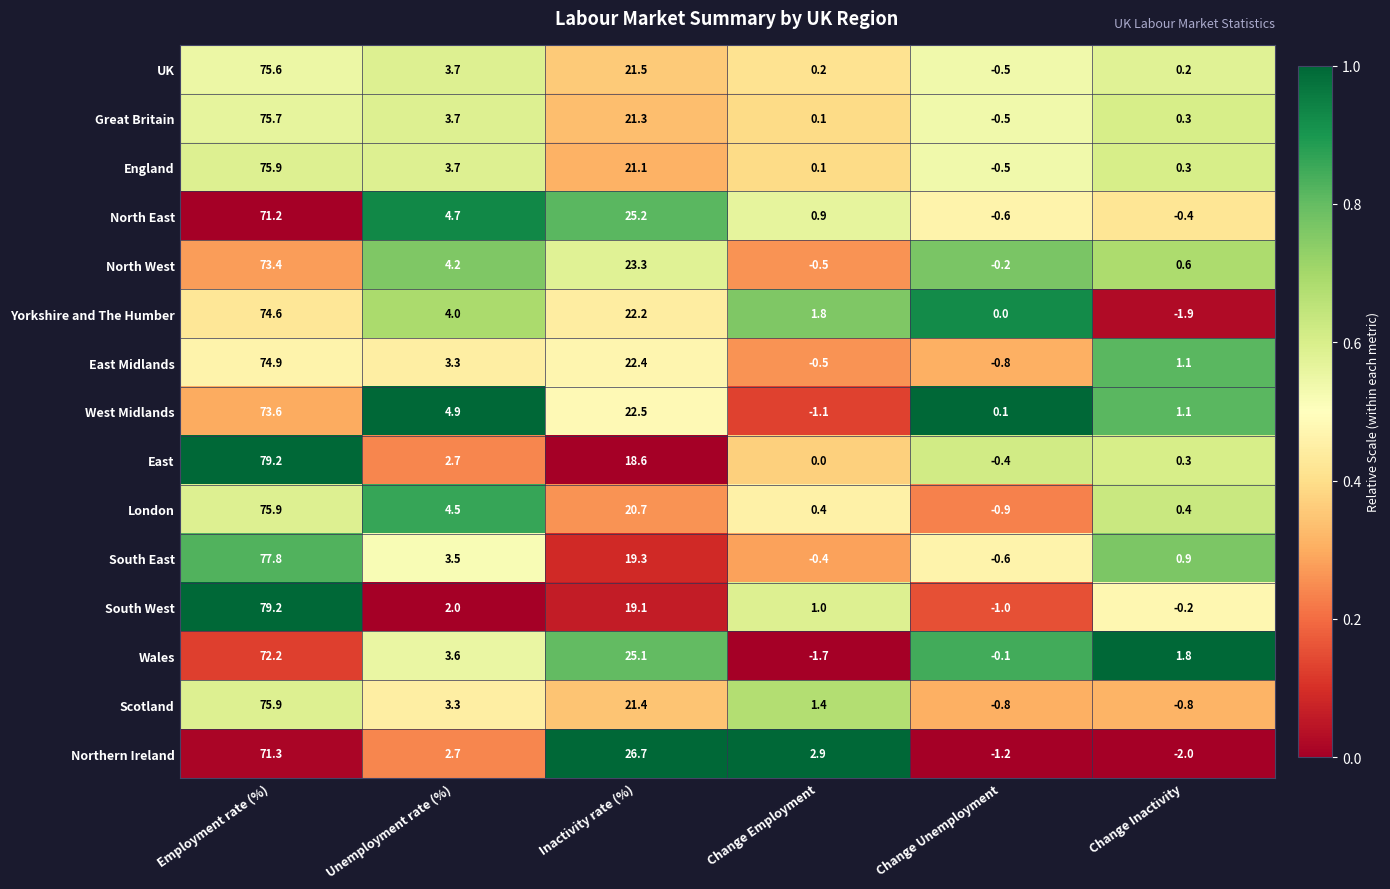

True or false: Great Britain has a value of 0.1 at Change Employment.

True